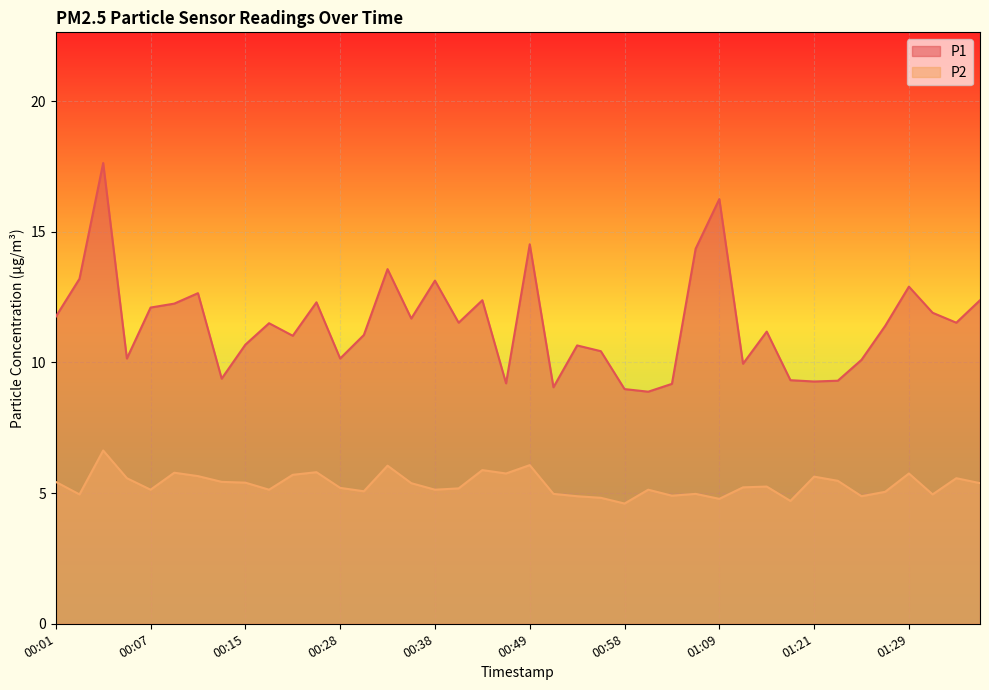

At 00:11, list the series in order from smallest to largest.

P2, P1